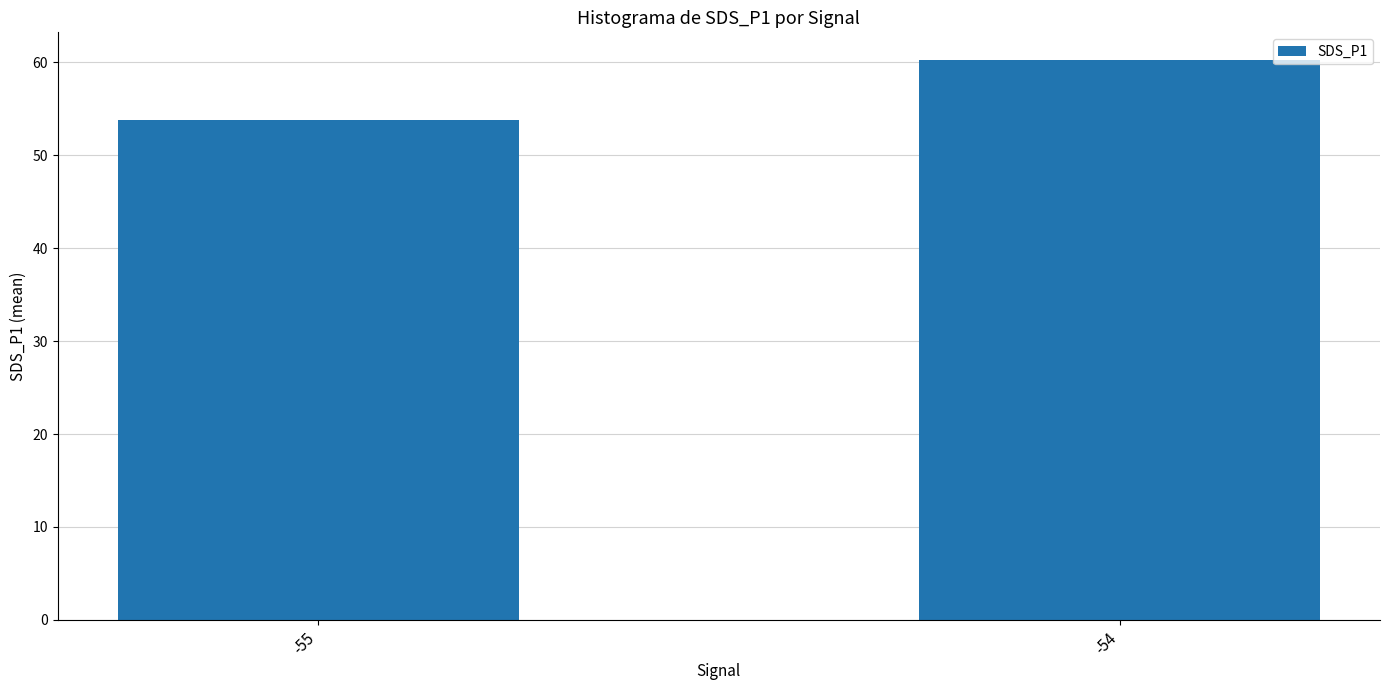

True or false: the data shows 13.7 at -55.

False